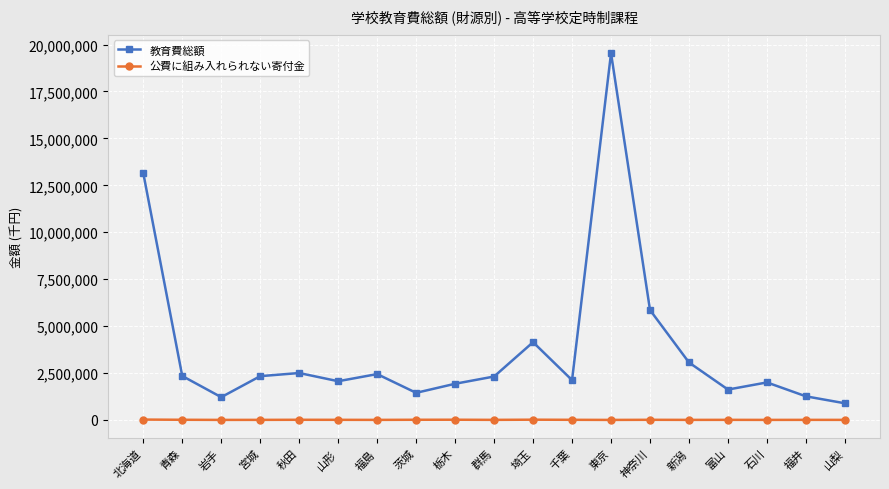

True or false: 教育費総額 and 公費に組み入れられない寄付金 intersect in this chart.

False